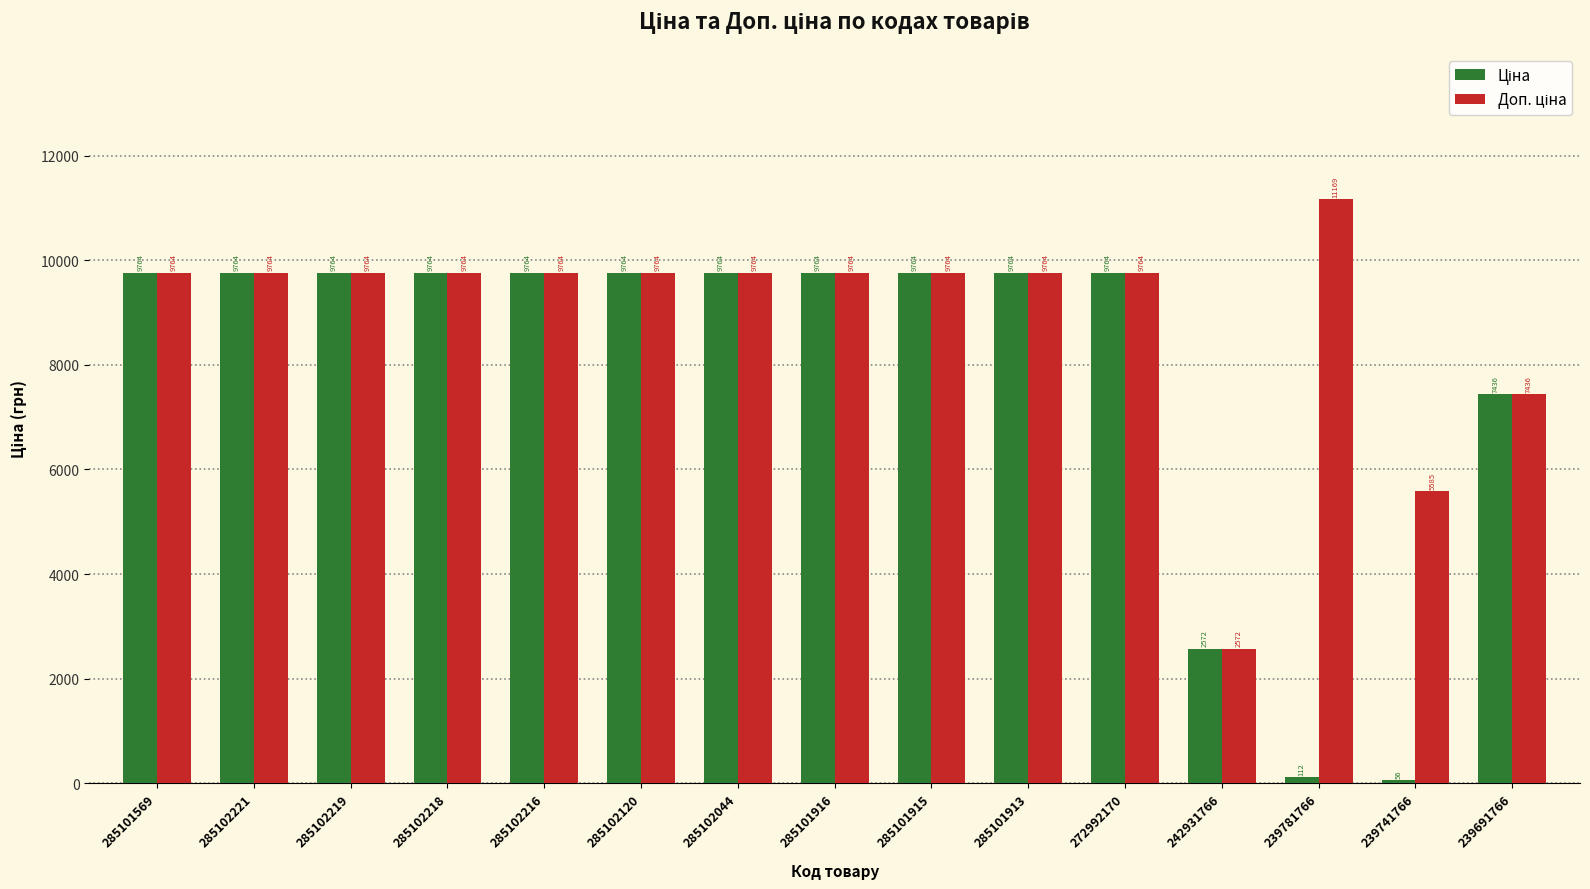

At how many categories does at least one series exceed 8099?

12